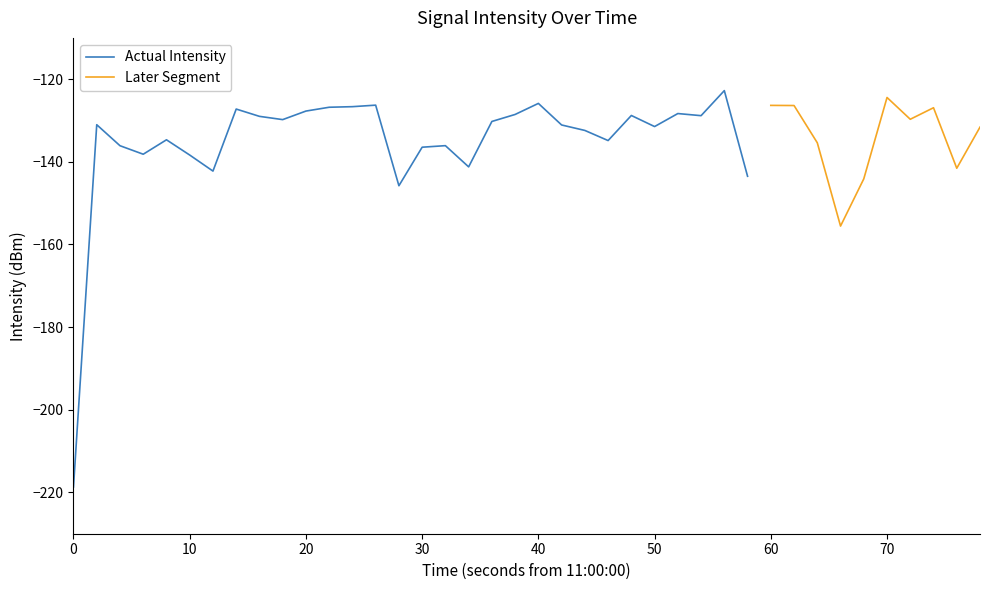

What is the highest value of the Actual Intensity series?

-122.8